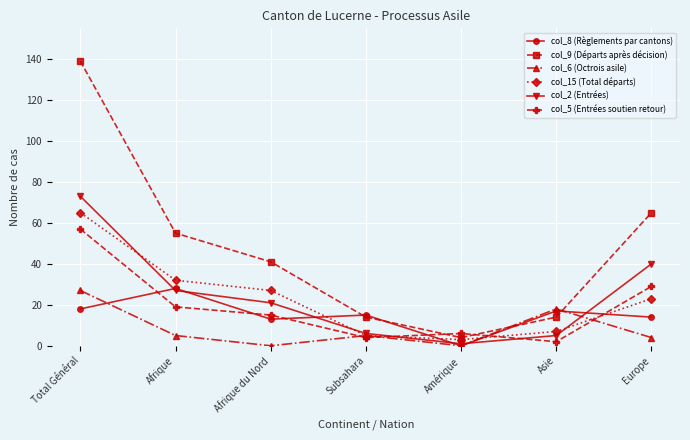

What position from the right is Asie?

2